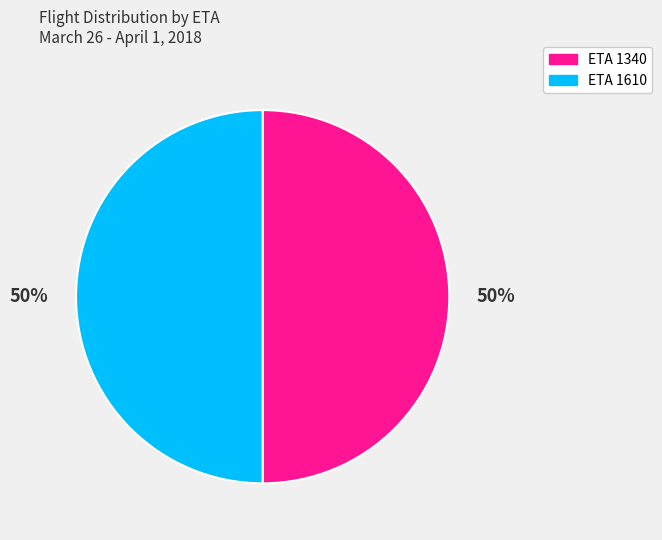

To the nearest percent, what is the average slice percentage?

50%